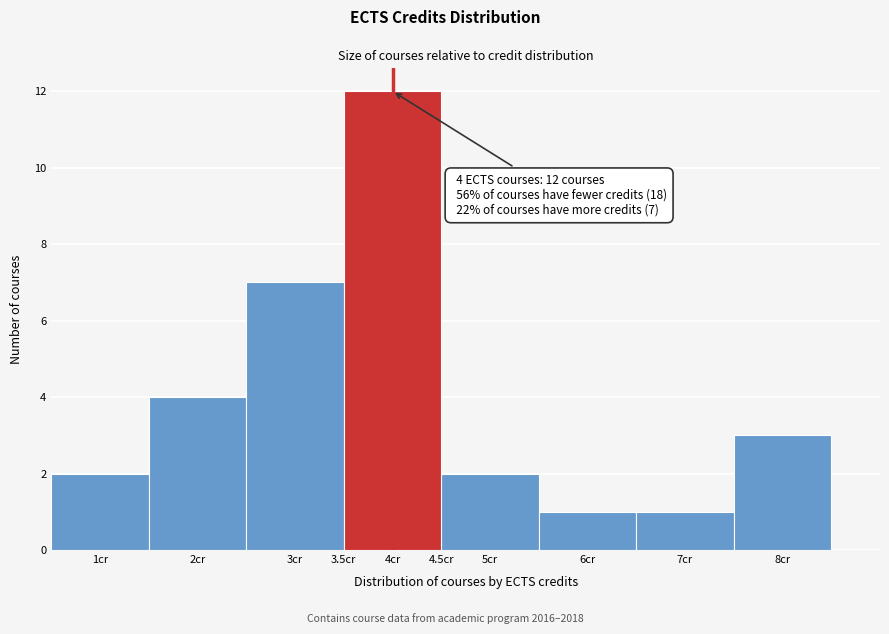

Over which range of the x-axis is the bar tallest?

3.5 to 4.5